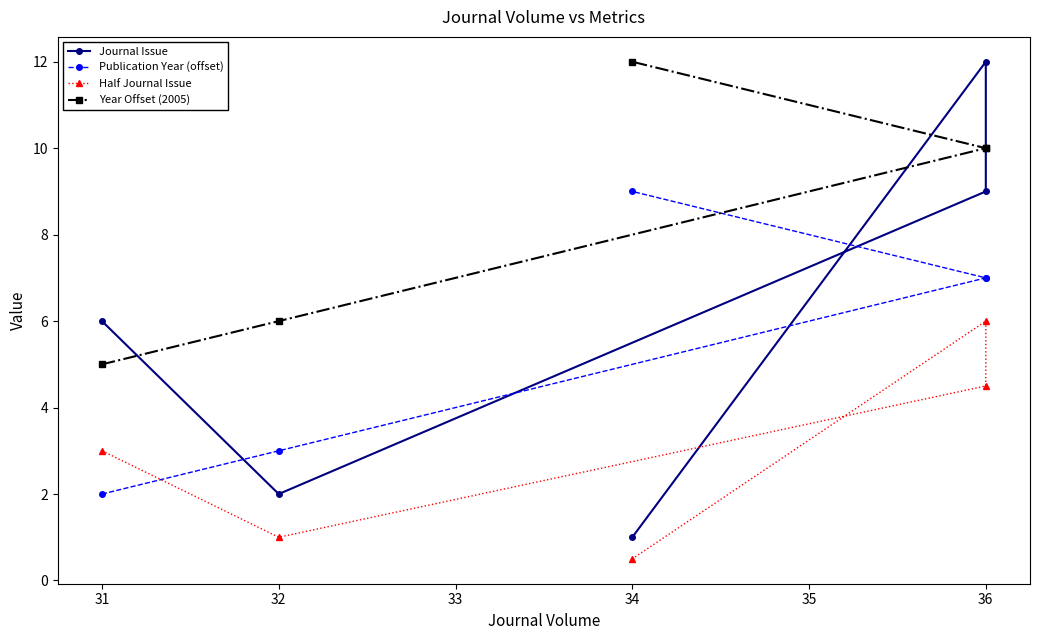

True or false: Year Offset (2005) and Half Journal Issue cross at least once.

False